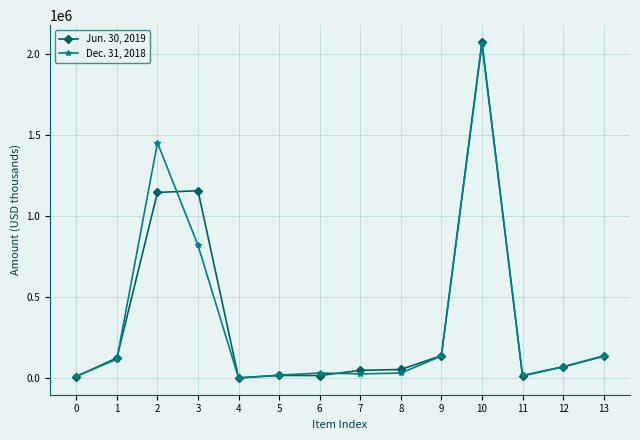

Which category has the highest value across all series?

10